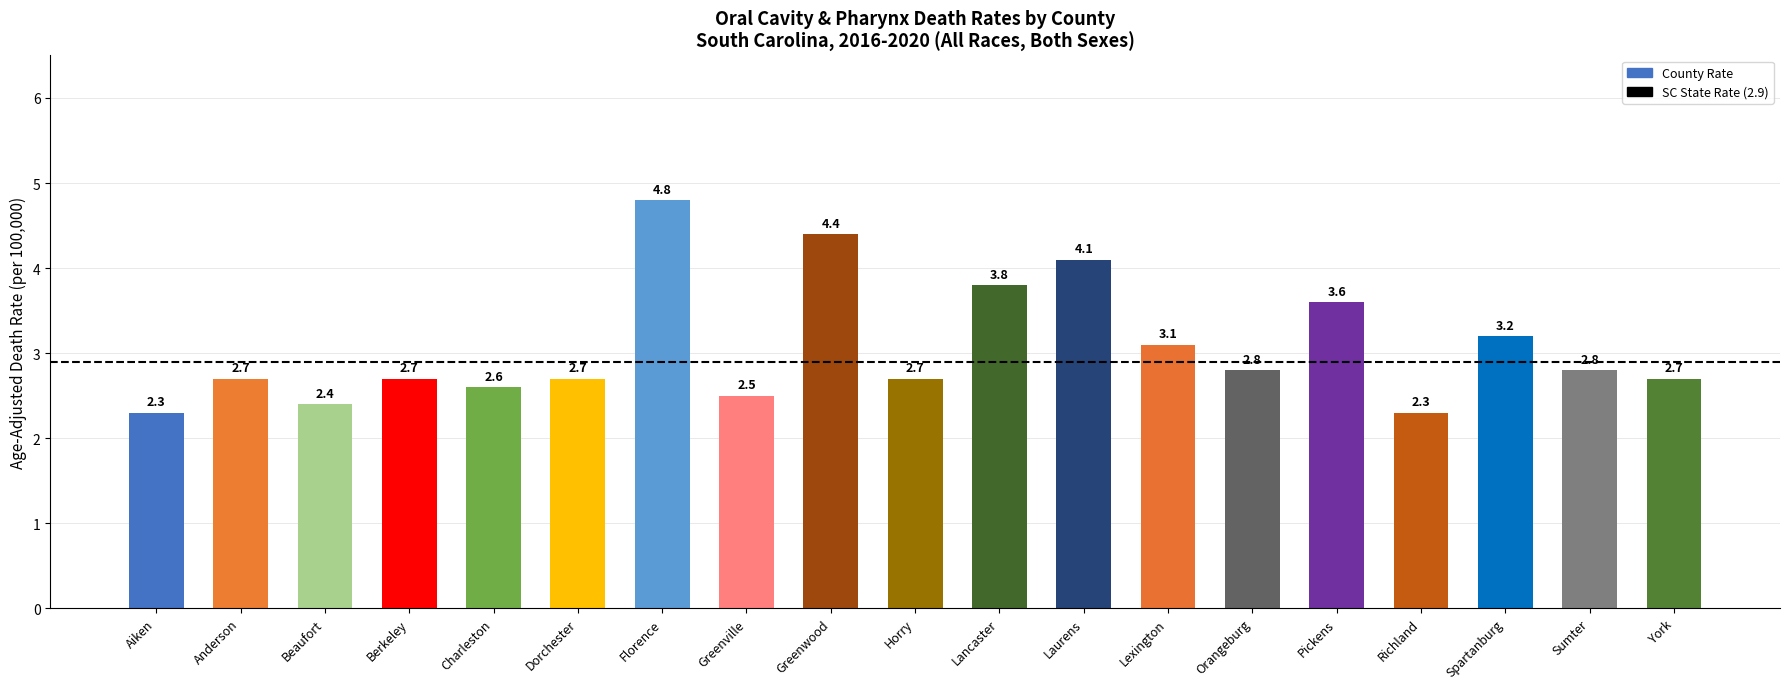

What is the average value?

3.1